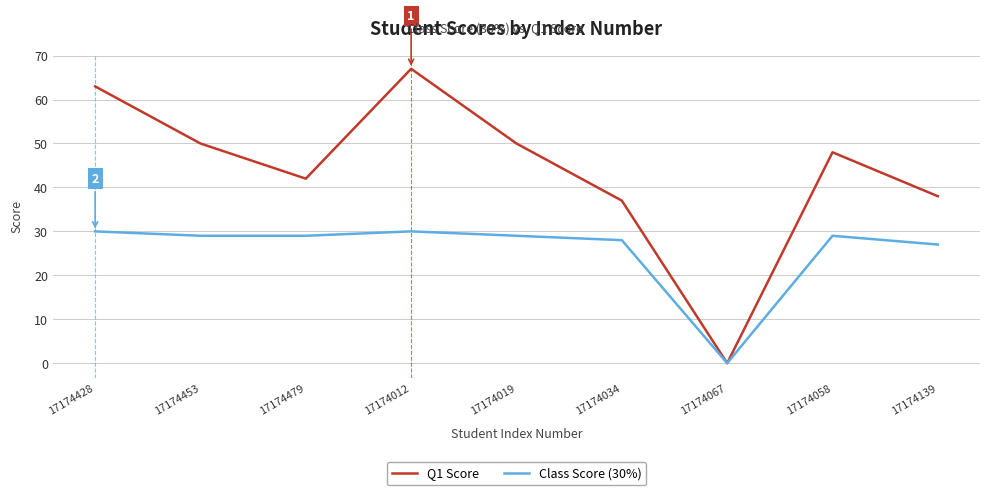

Where is Q1 Score nearest to the value 33?

17174034